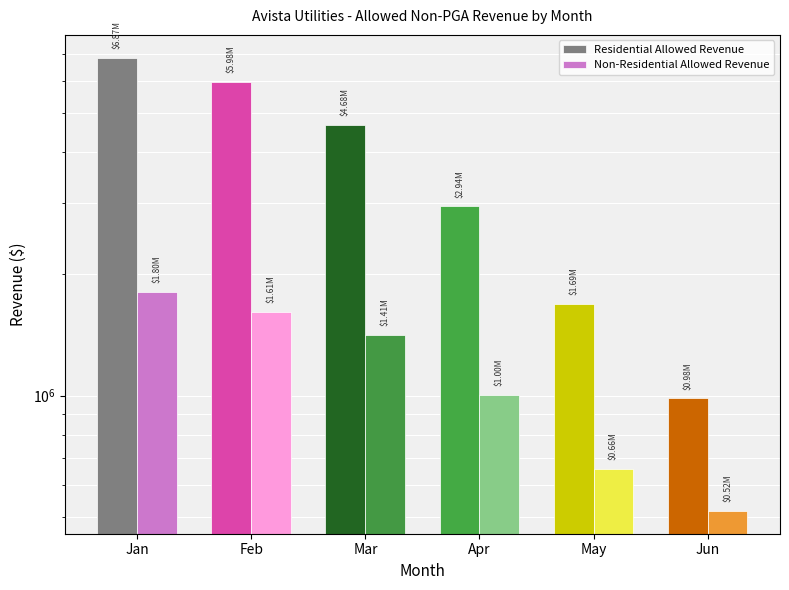

The Non-Residential Allowed Revenue series shows 1937776.2 at Mar. True or false?

False